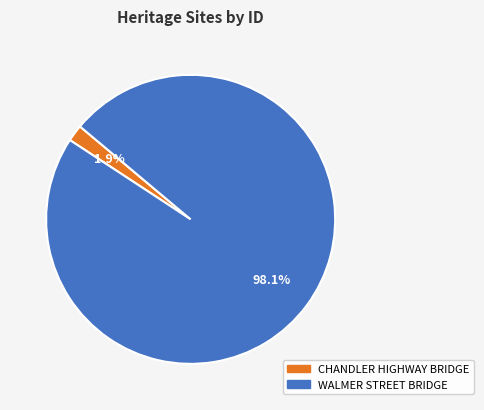

Does CHANDLER HIGHWAY BRIDGE represent more than half of the total?

No